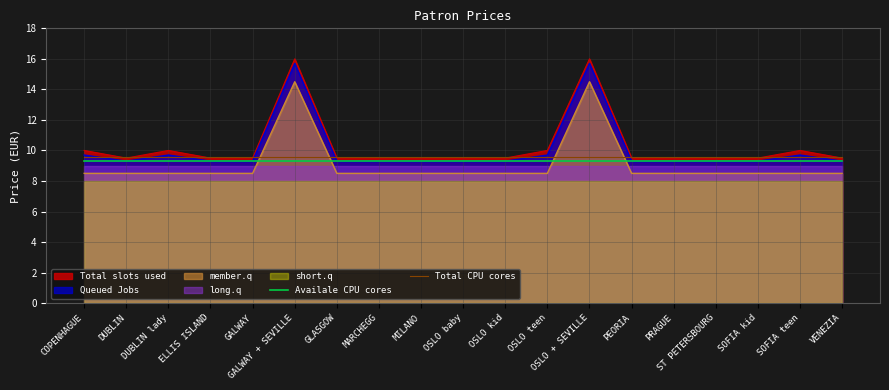

What is the maximum value for Queued Jobs?

15.7